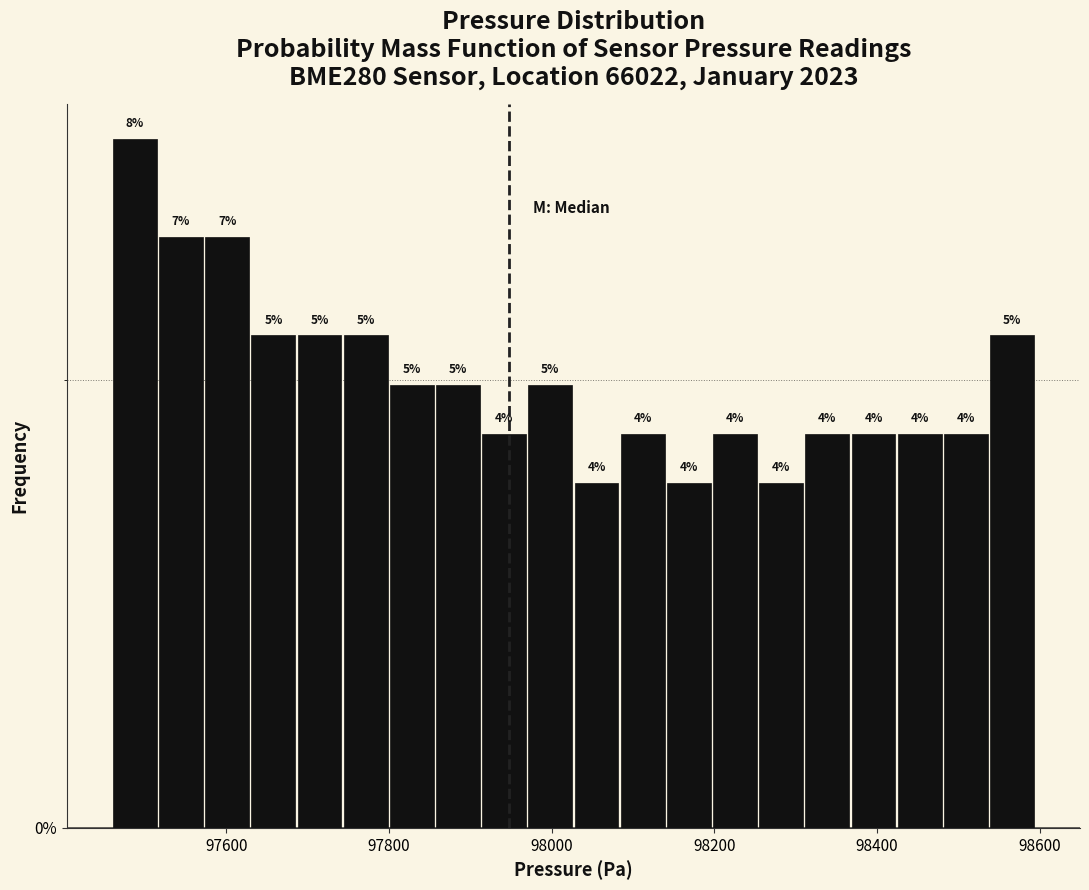

Read against the x-axis, roughly where is the centre of the tallest bar?

97480